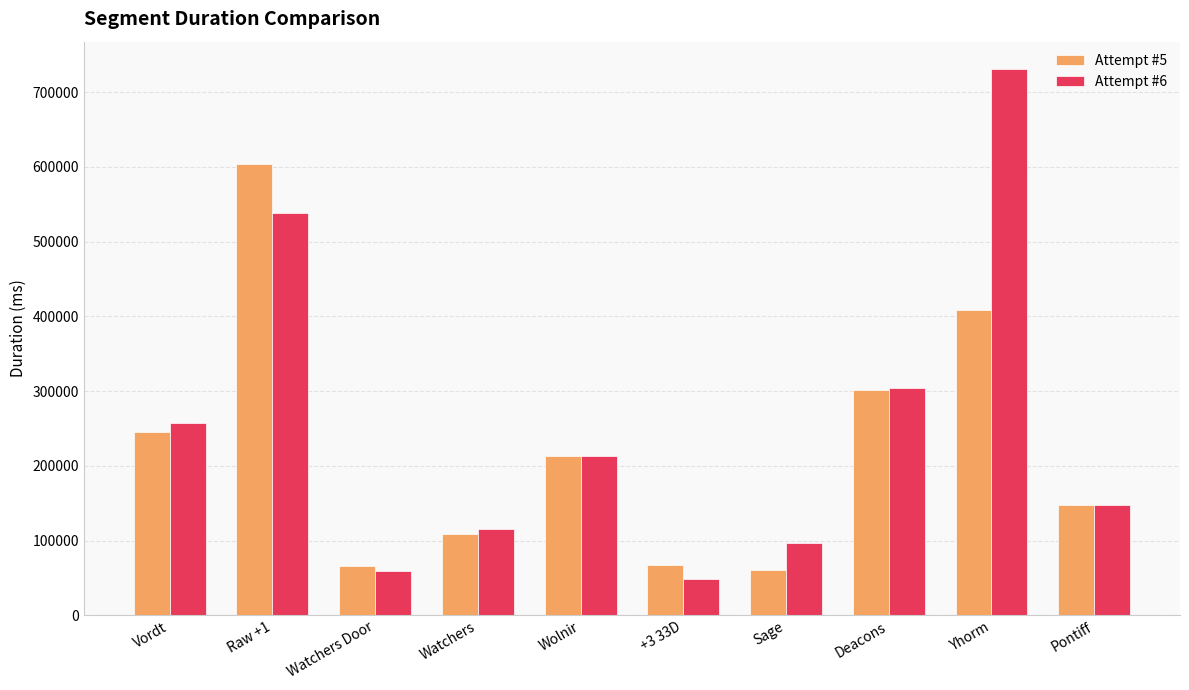

What are all the series names shown in the legend?

Attempt #5, Attempt #6